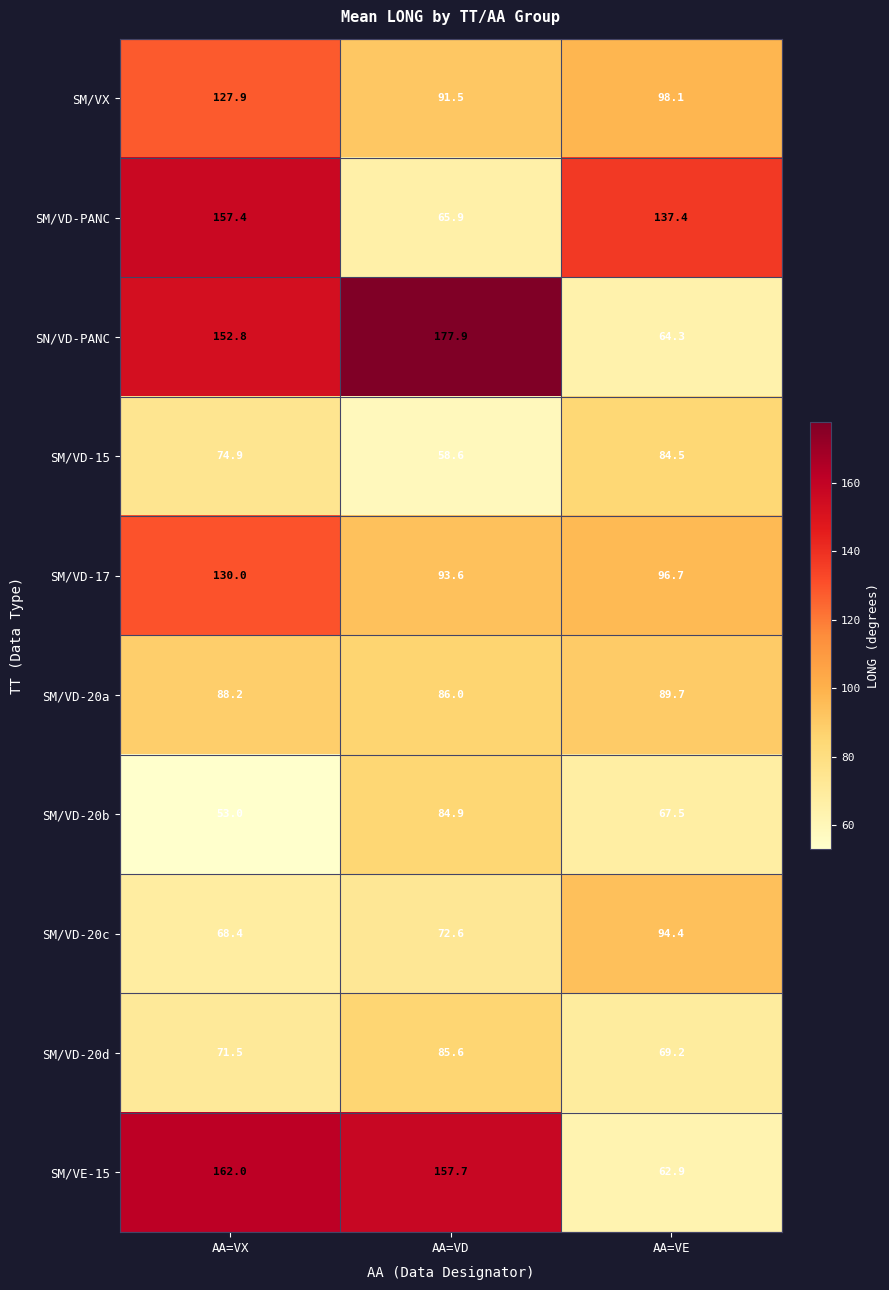

Between AA=VX and AA=VD, which series saw the biggest shift?

SM/VD-PANC